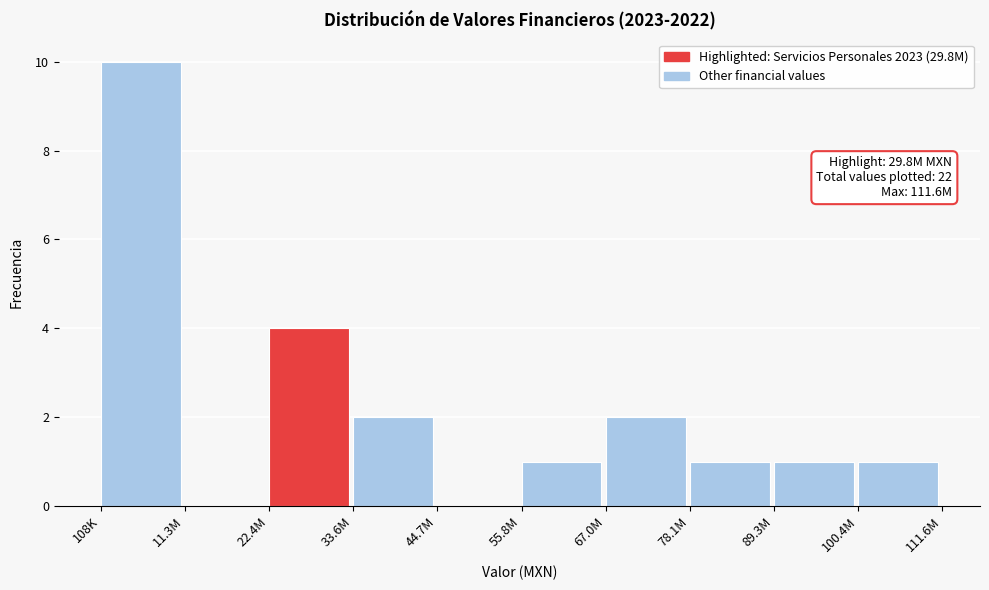

Reading right to left, extract all data points from this chart.

100.4M=1	89.3M=1	78.1M=1	67.0M=2	55.8M=1	44.7M=0	33.6M=2	22.4M=4	11.3M=0	108K=10